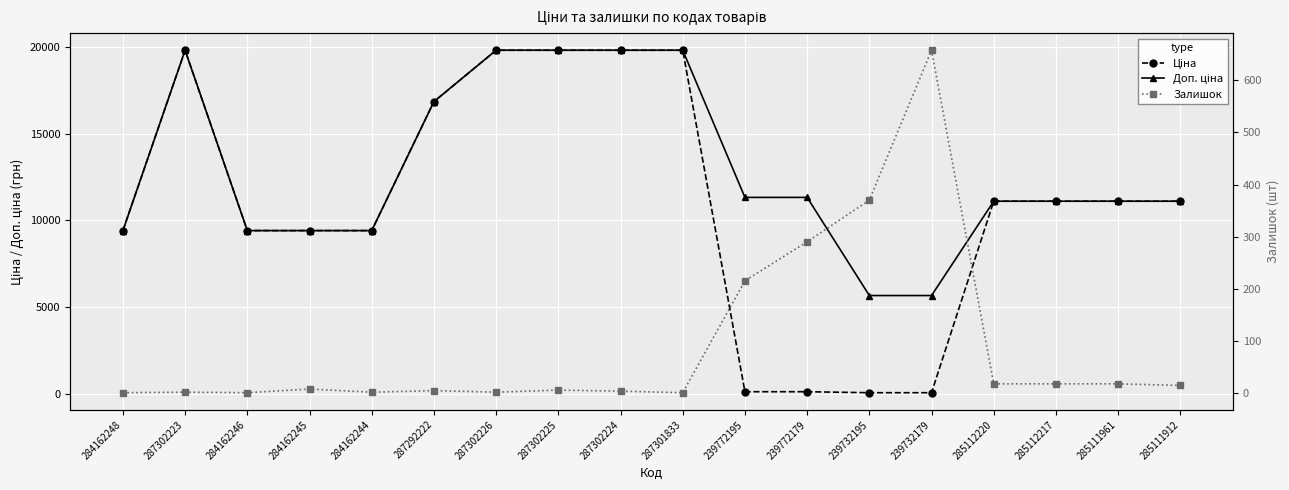

What is the sum of all Залишок values?

1620.0